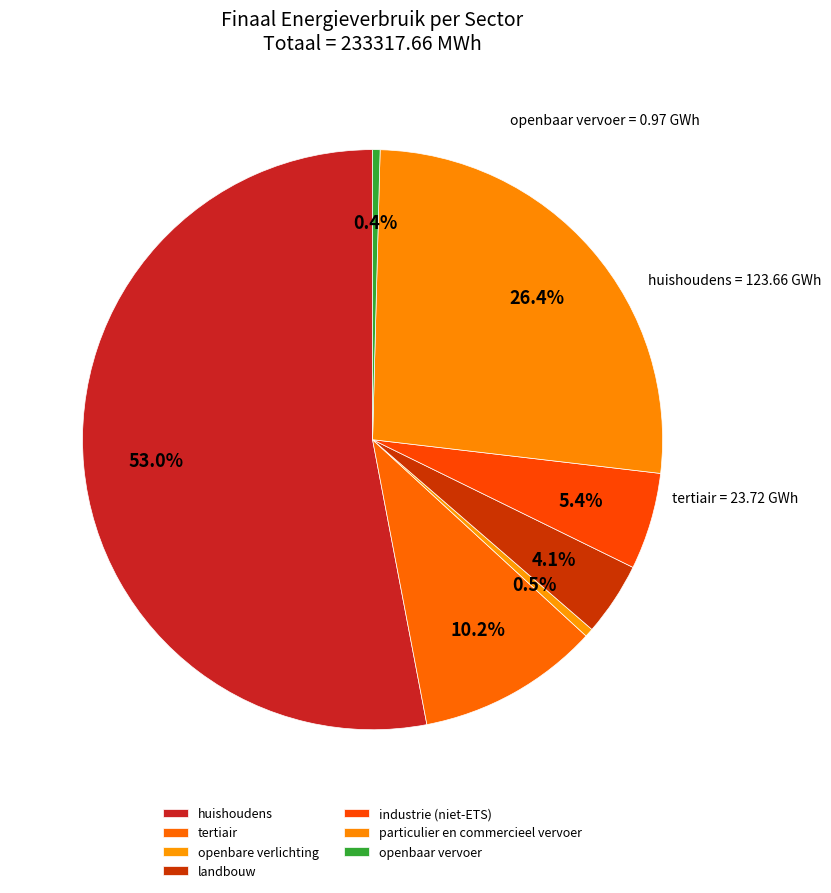

To the nearest percent, what is the difference between the particulier en commercieel vervoer and landbouw slice percentages?

22%